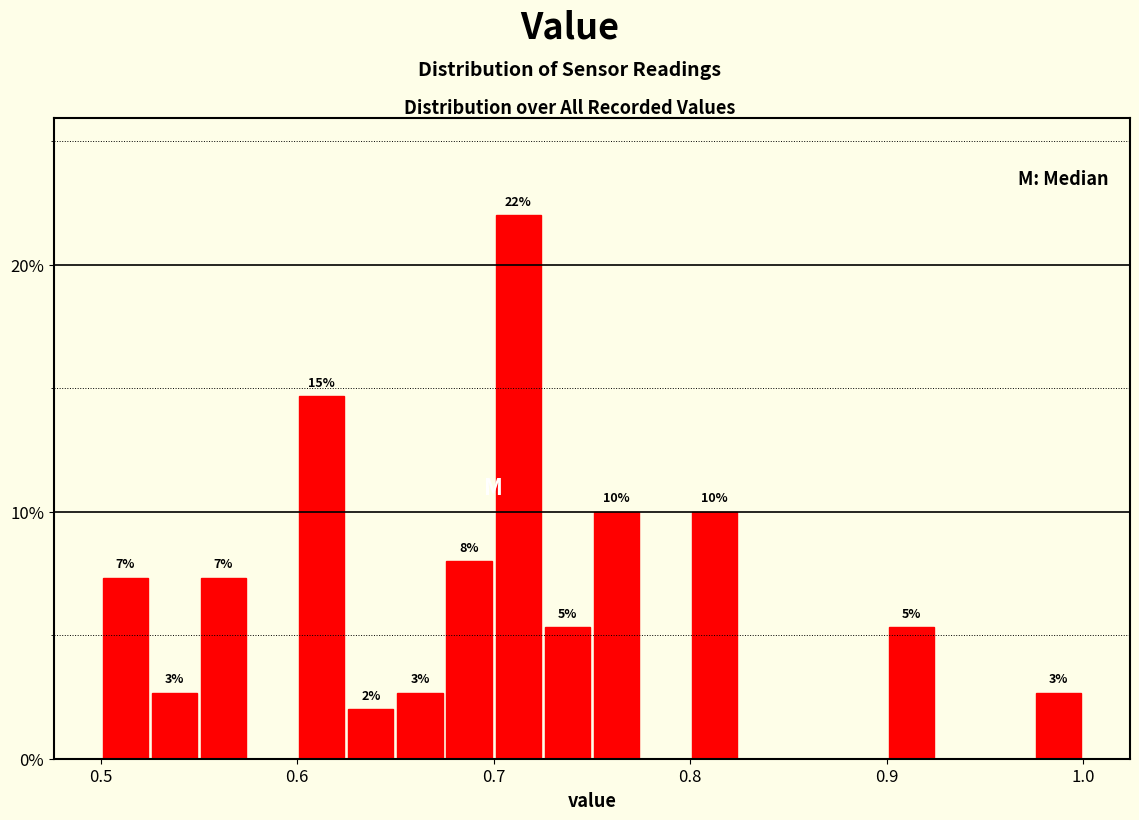

Read against the x-axis, roughly where is the centre of the tallest bar?

0.71